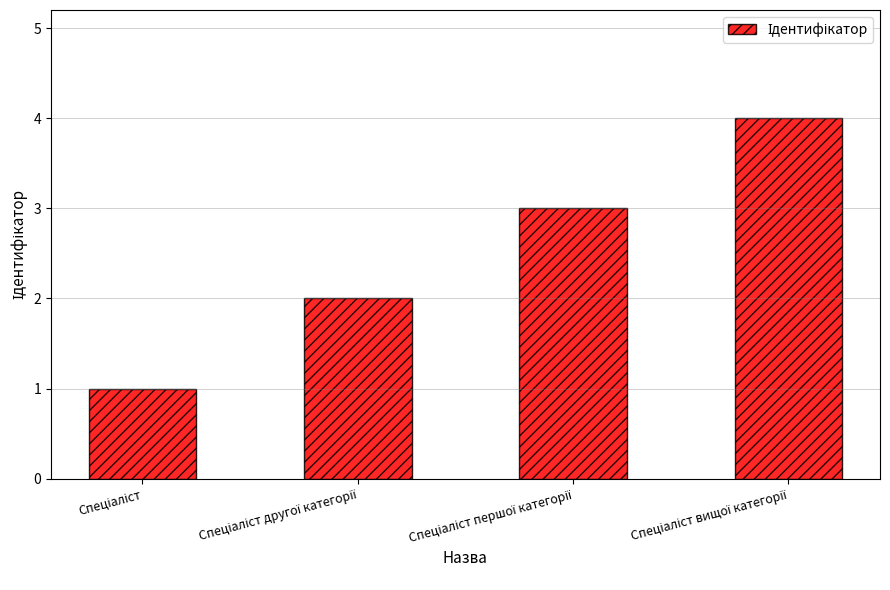

What is the difference between the maximum and minimum values?

3